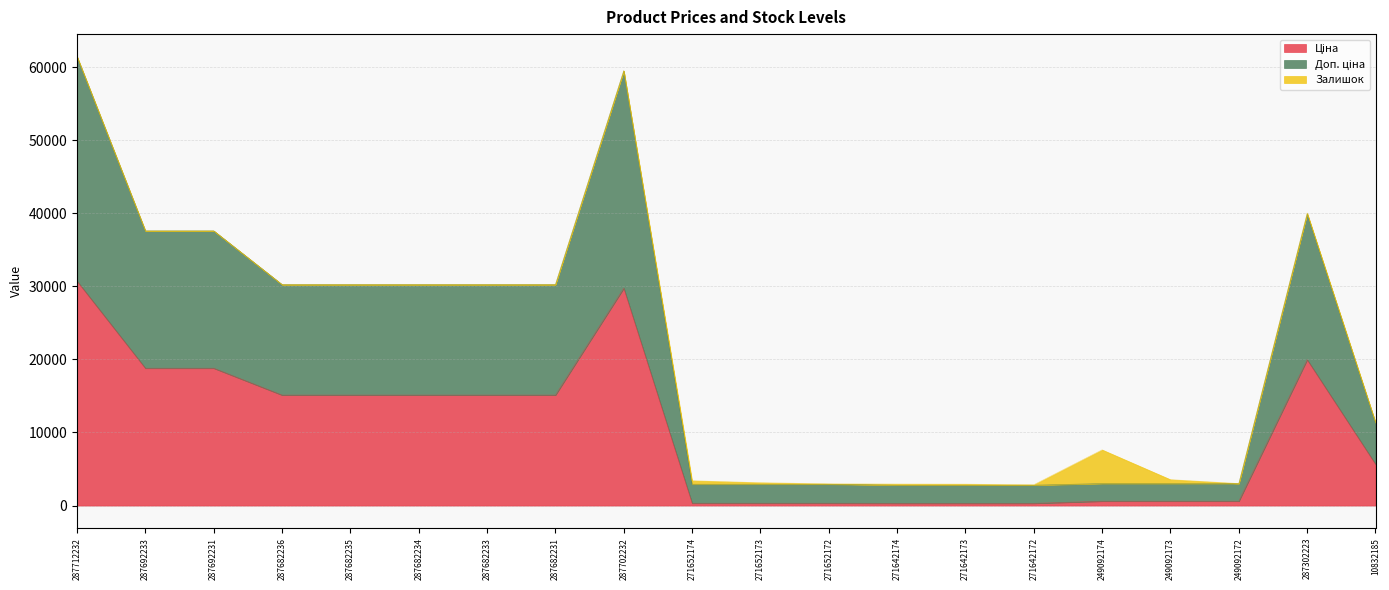

Where is the first local maximum for Ціна?

287702232